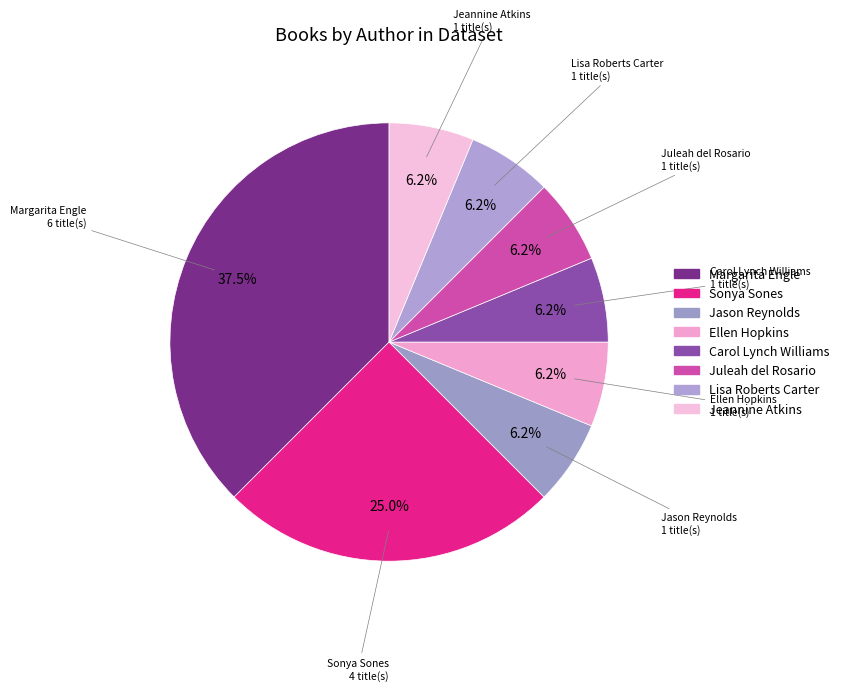

Between Juleah del Rosario and Margarita Engle, which is larger?

Margarita Engle